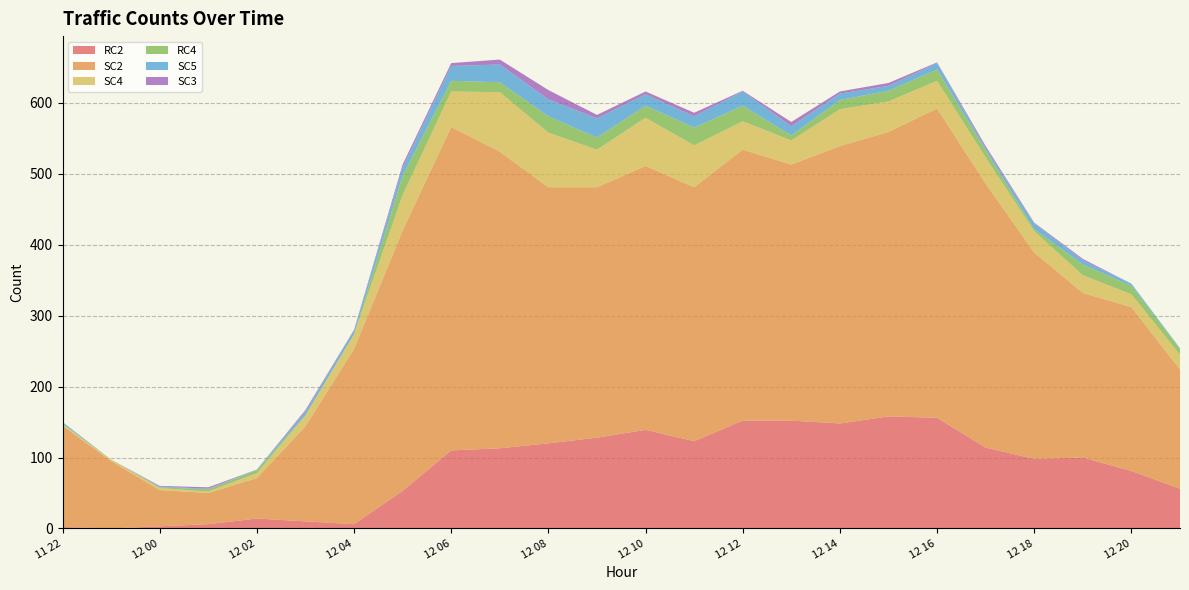

Reading right to left, extract all data points from this chart.

RC2: 56	81	100	98	114	156	158	148	152	152	123	139	128	120	113	110	53	6	10	14	6	3	0	2
SC2: 168	231	232	291	372	436	401	391	361	382	358	372	353	361	418	456	367	247	134	57	44	51	95	143
SC4: 21	18	25	30	37	39	43	52	34	40	59	68	53	77	84	50	50	21	15	7	2	3	2	2
RC4: 8	12	15	3	10	16	15	13	7	22	25	17	17	23	14	15	27	0	1	4	3	1	0	1
SC5: 1	3	6	8	3	9	7	9	13	20	16	16	27	24	25	21	12	5	5	1	1	1	0	2
SC3: 0	0	2	1	3	1	4	3	6	1	5	4	5	13	7	4	4	1	2	0	2	1	0	0